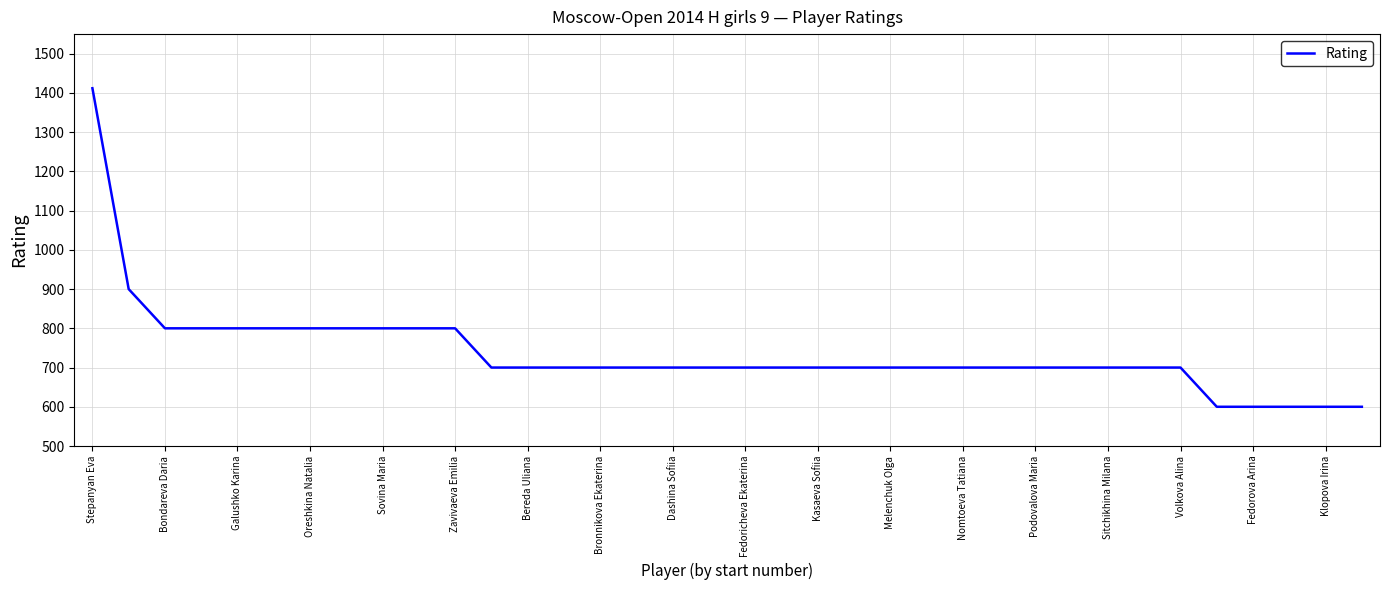

What is the smallest value displayed?

600